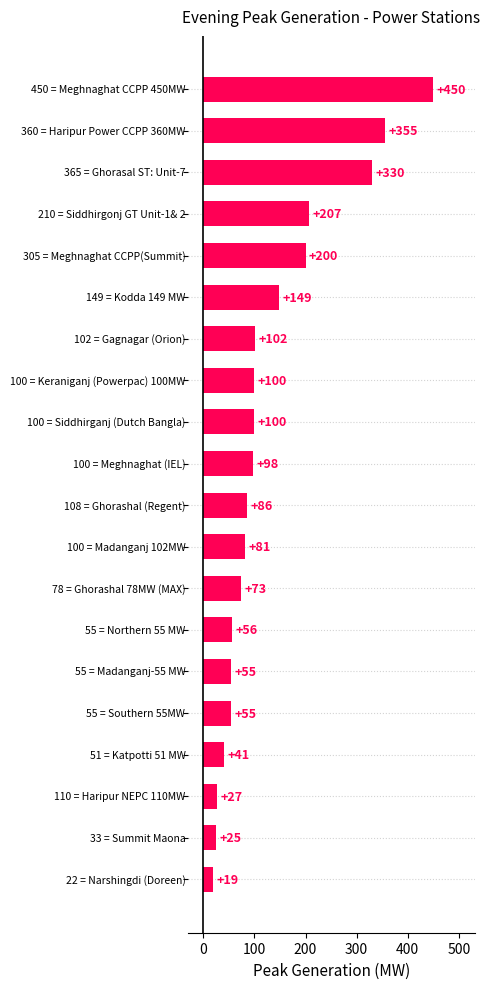

What is the greatest value displayed?

450